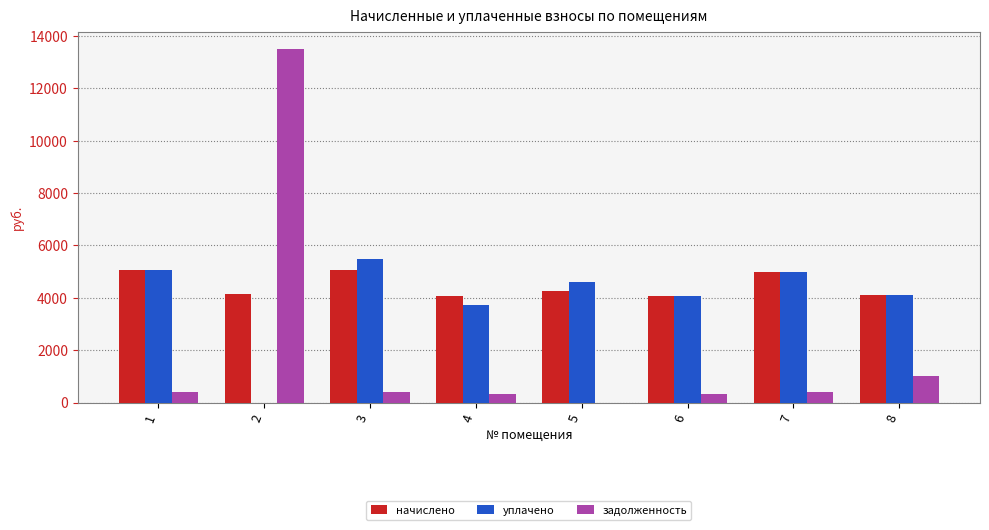

Are the bars grouped side by side (vs. stacked)?

Yes